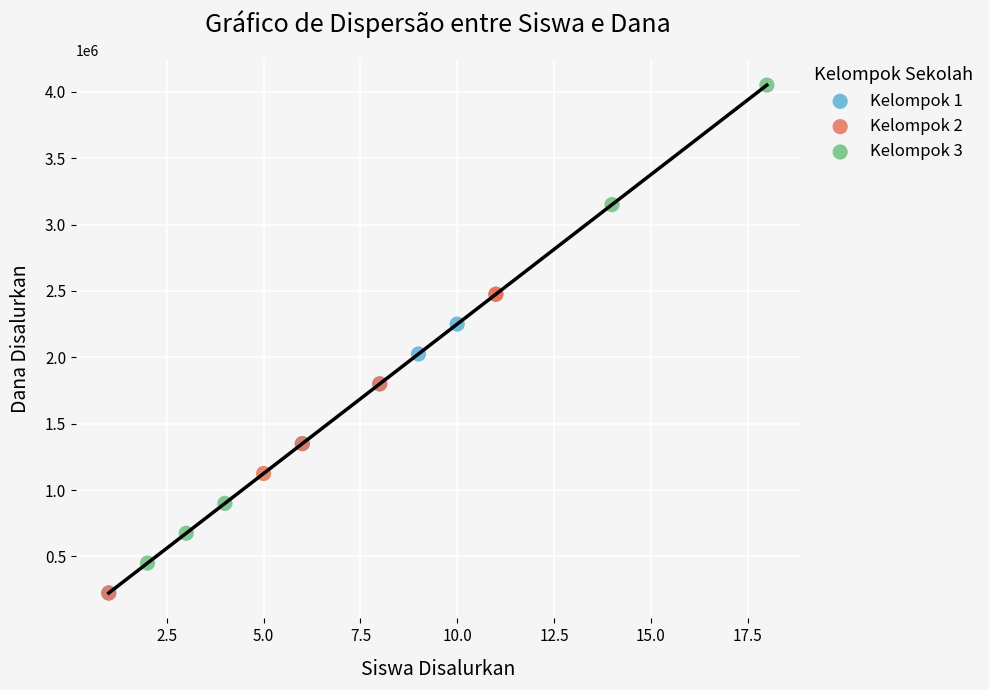

Which series has the widest spread of Y values?

Kelompok 3